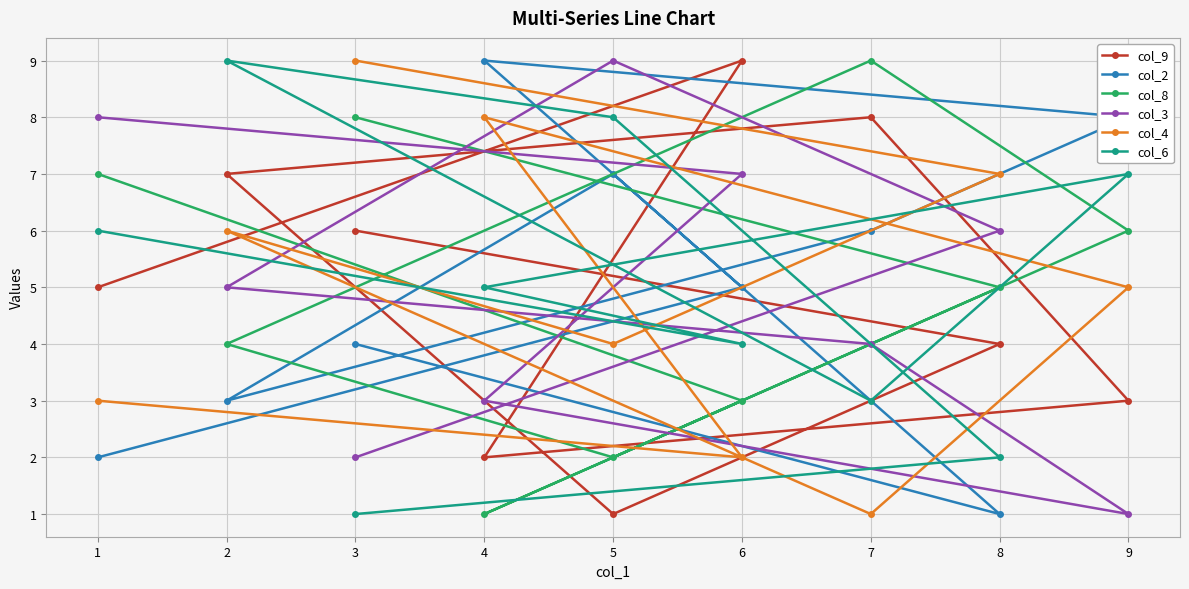

What is the difference between the maximum and minimum values in the col_8 series?

8